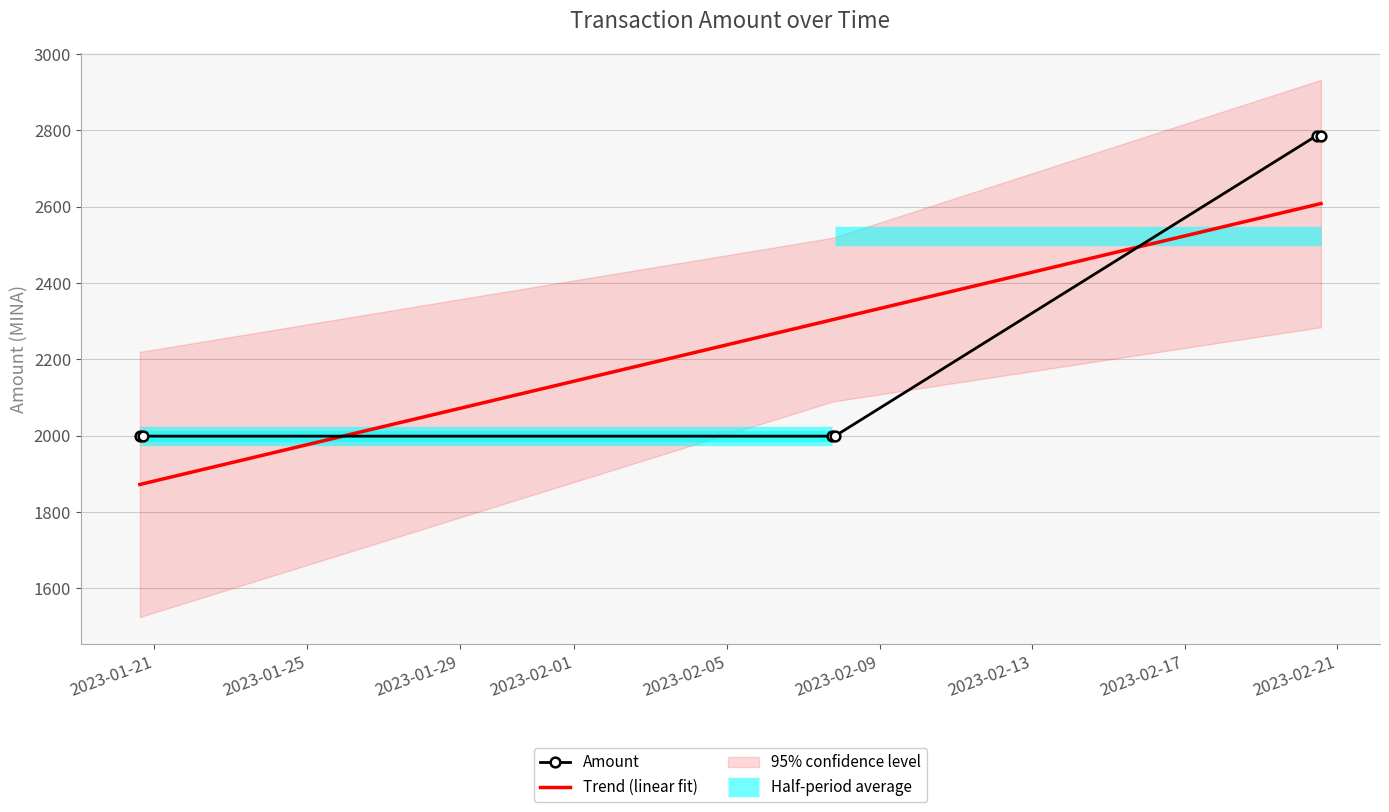

After their last crossing, which series has the higher values: Amount or Trend (linear fit)?

Amount